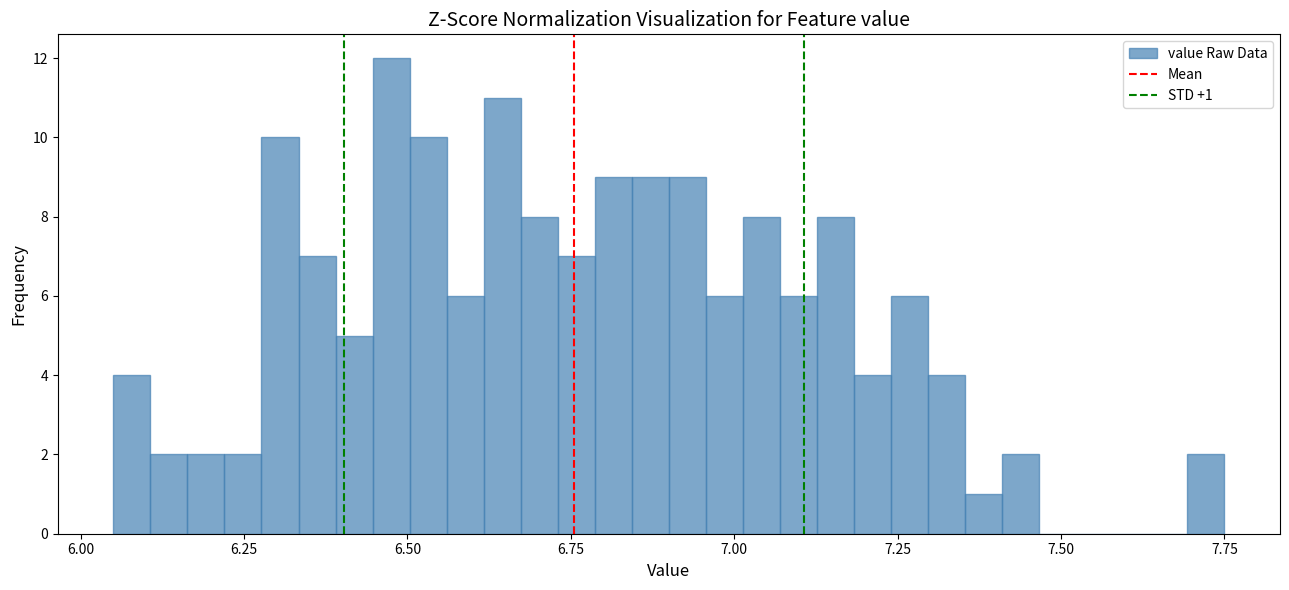

Around what value on the x-axis is the tallest bar? Give the approximate position of its centre, as read against the axis.

6.50